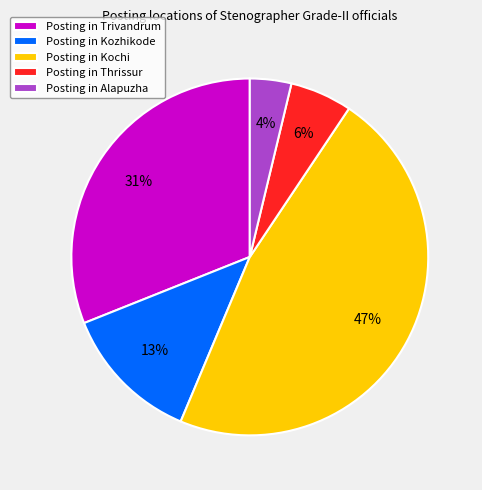

Is Posting in Kochi the majority of the pie?

No